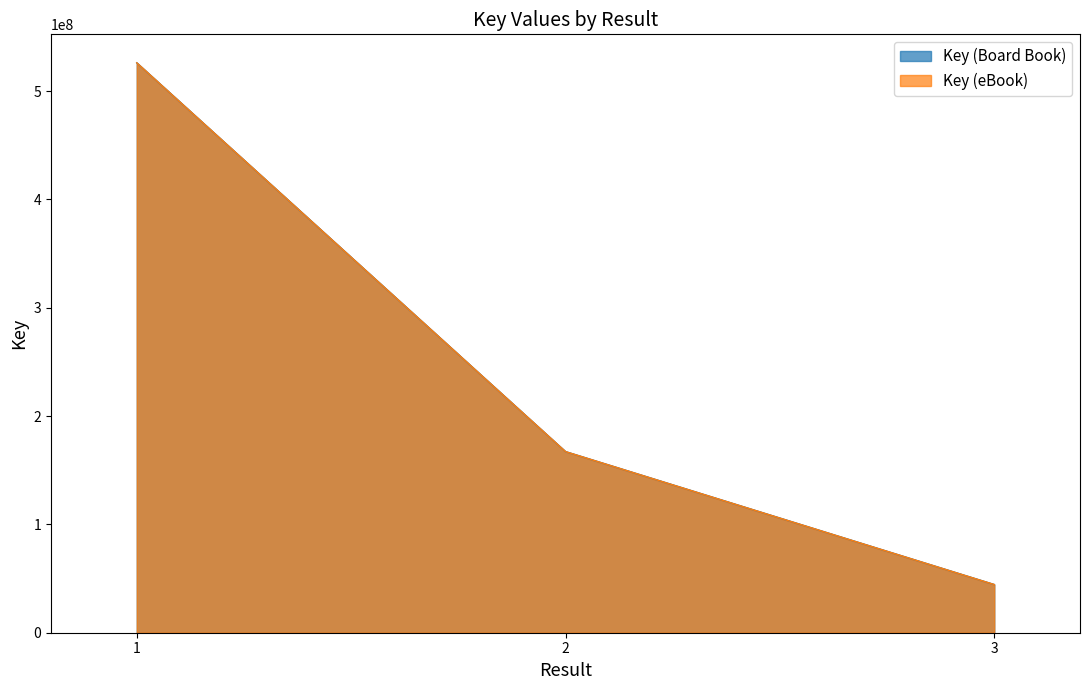

Which series has the largest total across all categories?

Key (Board Book)